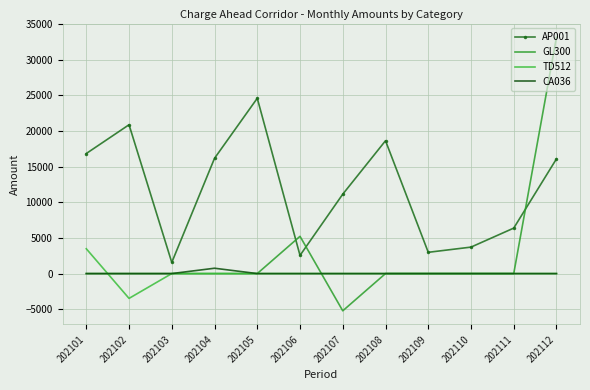

At which label is GL300 closest to 13955?

202106